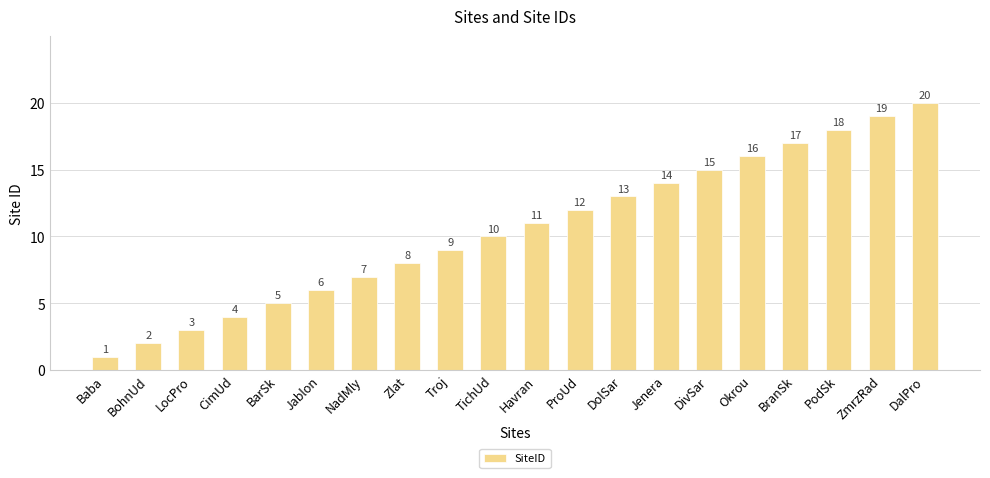

The value at Baba is 1. True or false?

True